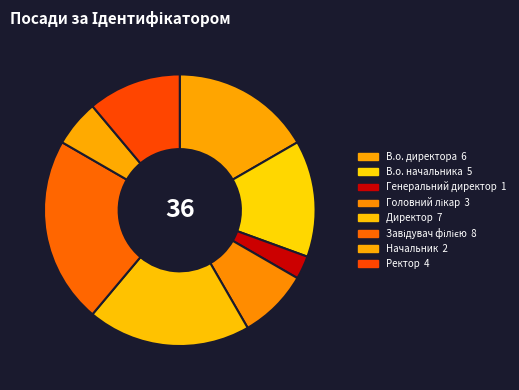

Combined, do Ректор and Начальник account for over 50%?

No